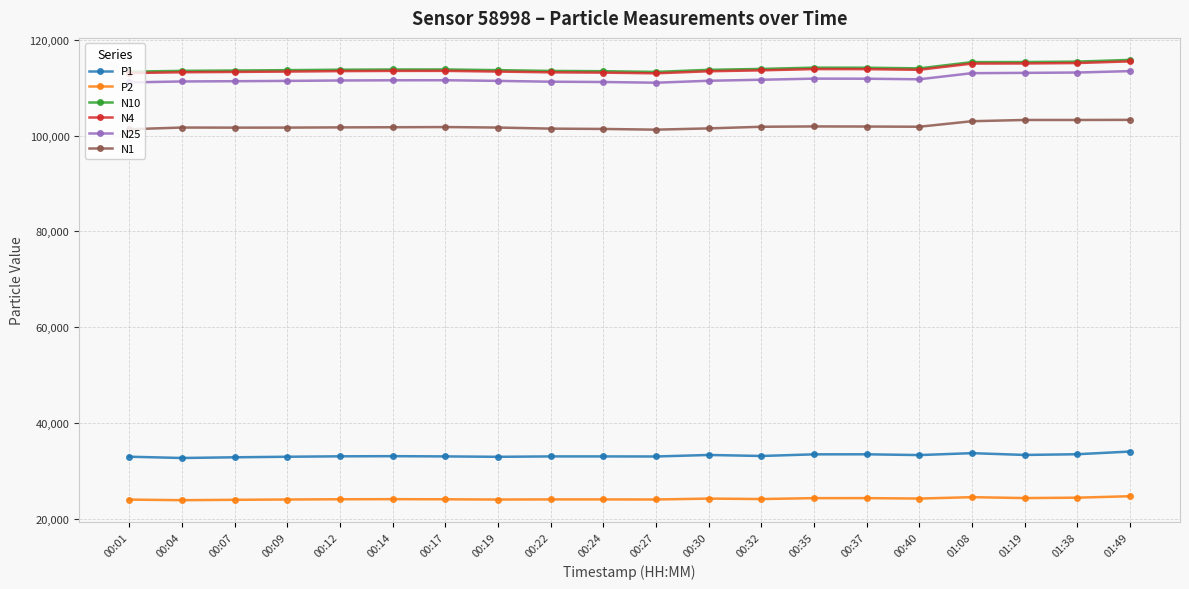

At how many categories does at least one series exceed 58820?

20